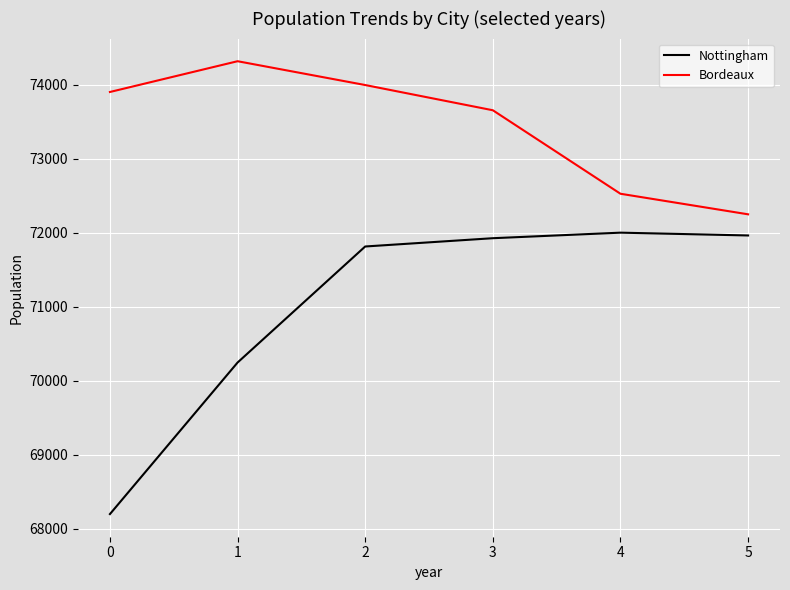

Reading left to right, transcribe all the data shown in this chart.

Nottingham: 0=68197	1=70246	2=71815	3=71927	4=72002	5=71964
Bordeaux: 0=73904	1=74320	2=73998	3=73657	4=72528	5=72250